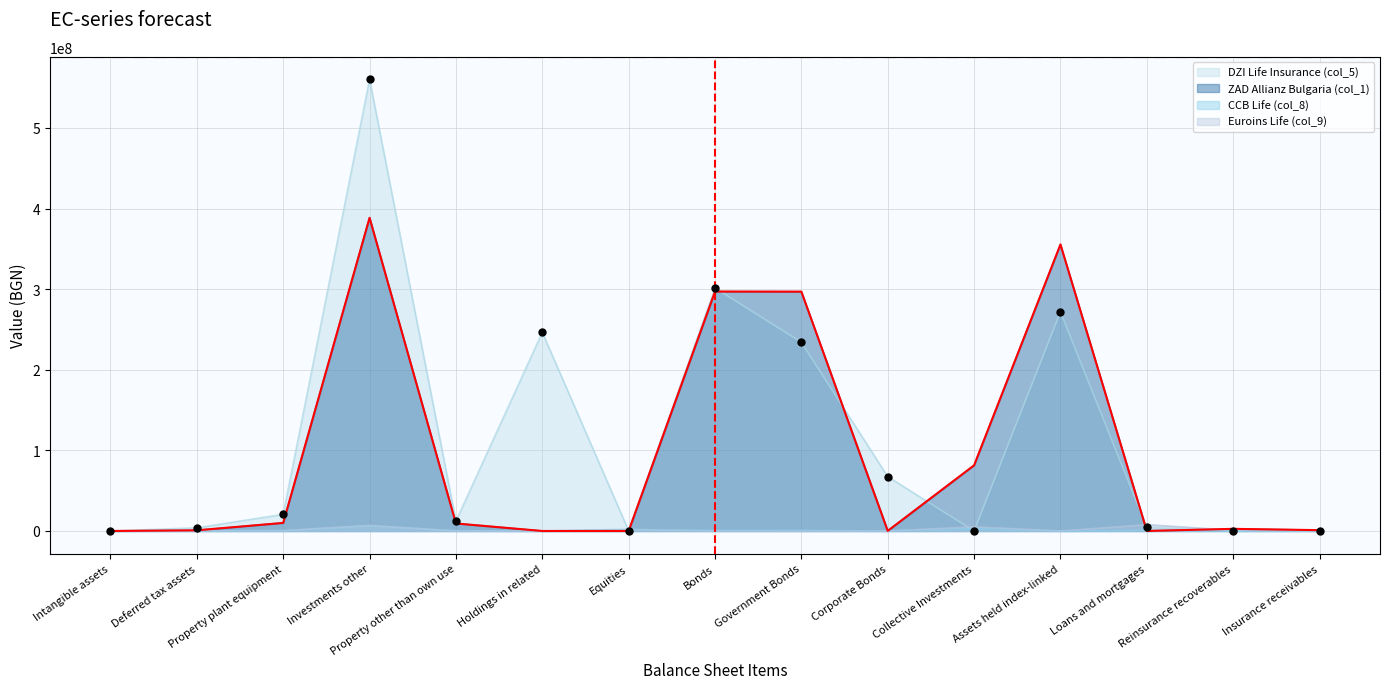

Is the value of CCB Life (col_8) at Property other than own use greater than the value of Euroins Life (col_9) at Insurance receivables?

No